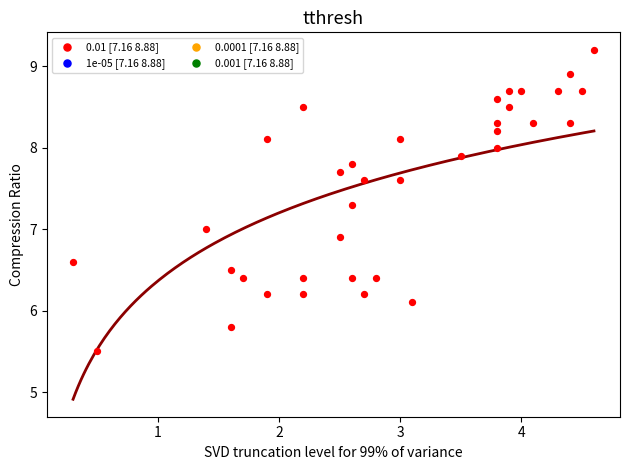

What is the range of Y values (max minus min)?

3.7